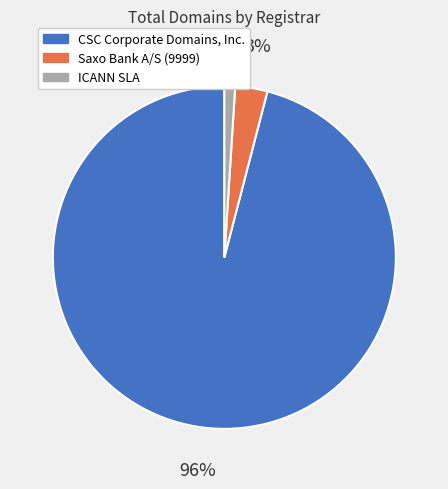

To the nearest percent, what is the difference between the ICANN SLA and CSC Corporate Domains, Inc. slice percentages?

95%